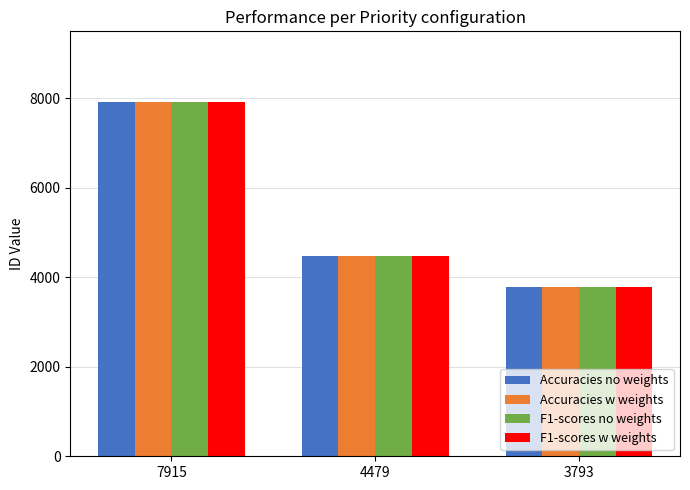

Reading left to right, transcribe all the data shown in this chart.

Accuracies no weights: 7915	4479	3793
Accuracies w weights: 7915	4479	3793
F1-scores no weights: 7915	4479	3793
F1-scores w weights: 7915	4479	3793